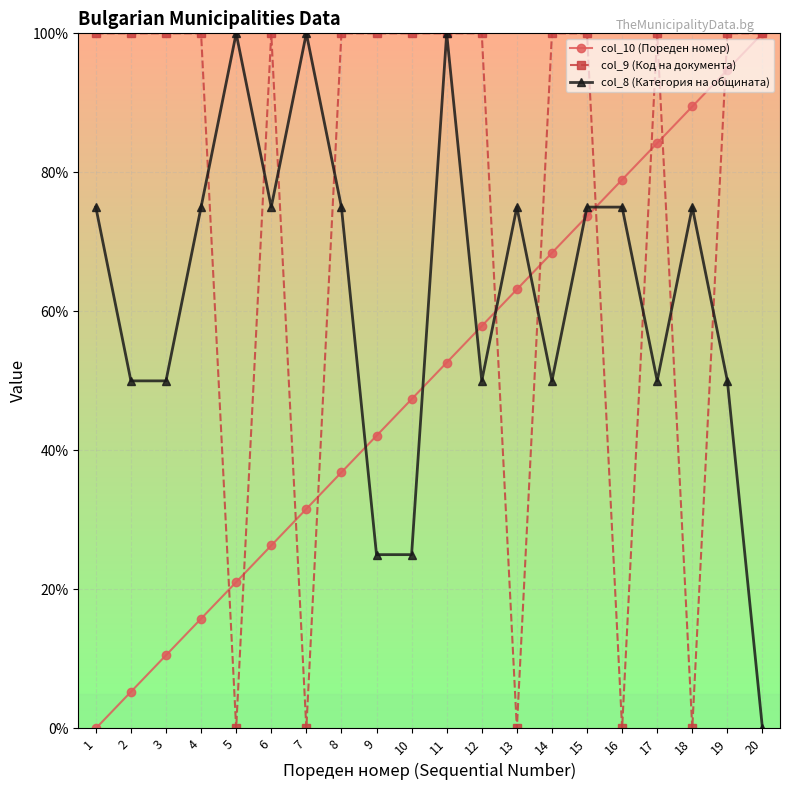

At 7, list the series in order from largest to smallest.

col_8 (Категория на общината), col_10 (Пореден номер), col_9 (Код на документа)